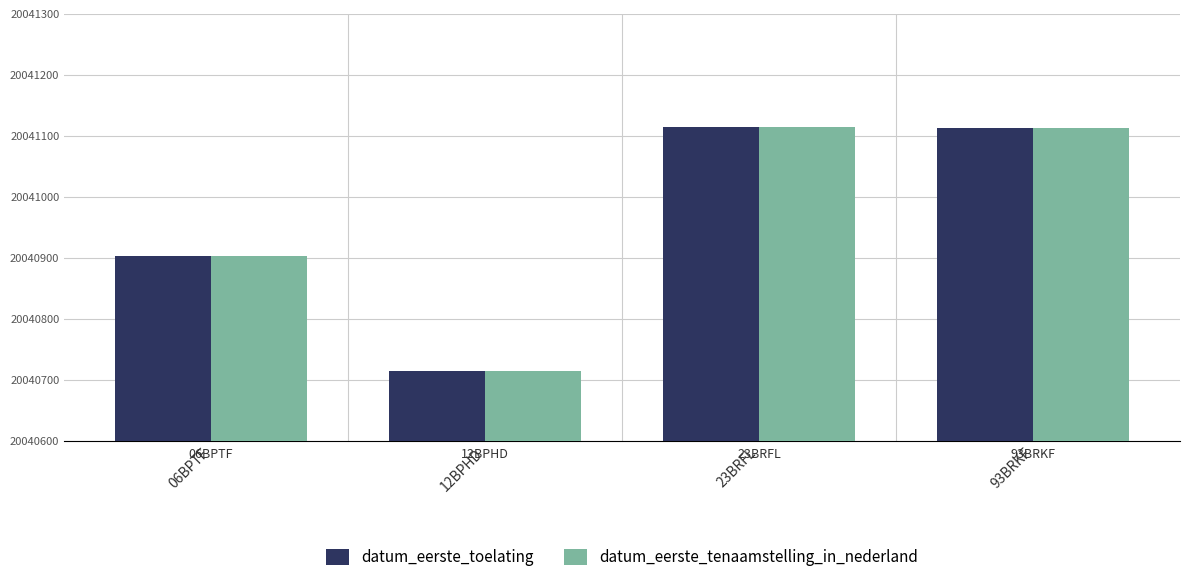

The value of datum_eerste_tenaamstelling_in_nederland at 93BRKF is 35940827. True or false?

False